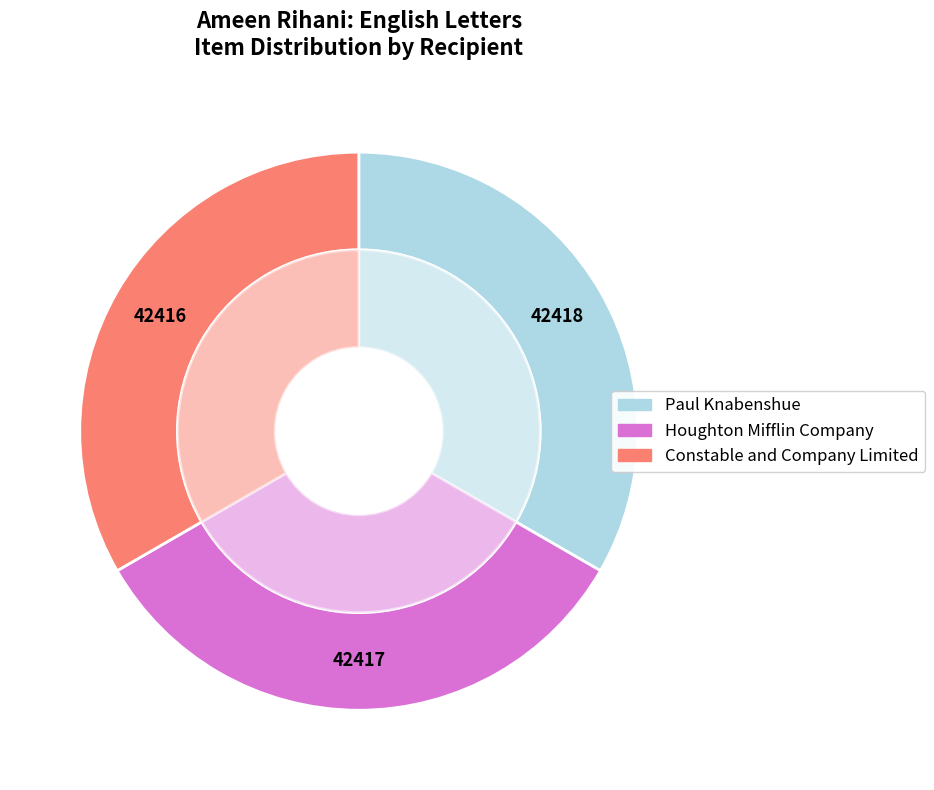

How many slices are in this pie chart?

3